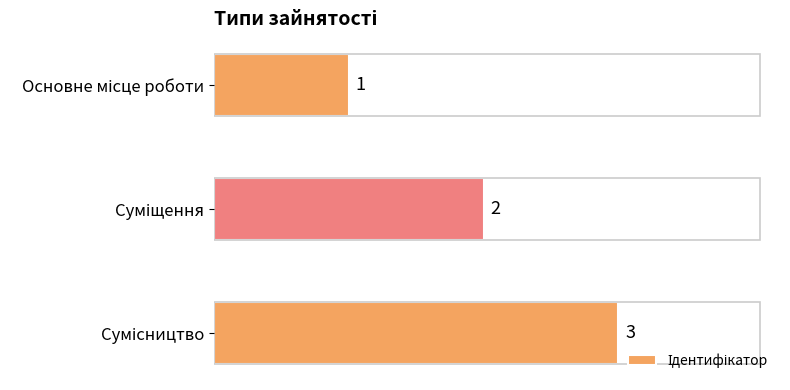

What is the value of the 3rd bar from the top?

3